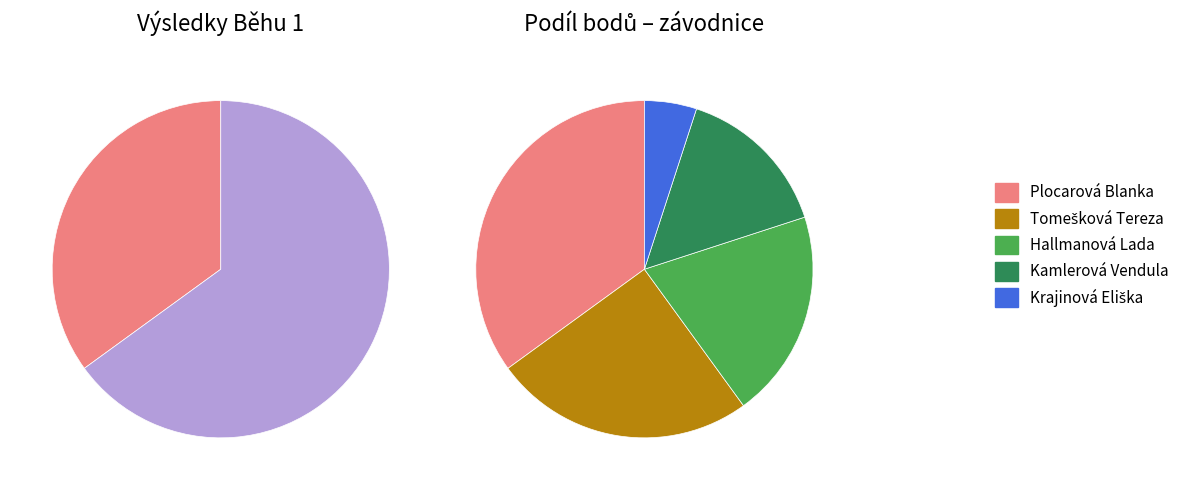

Count the number of slices in the pie.

5